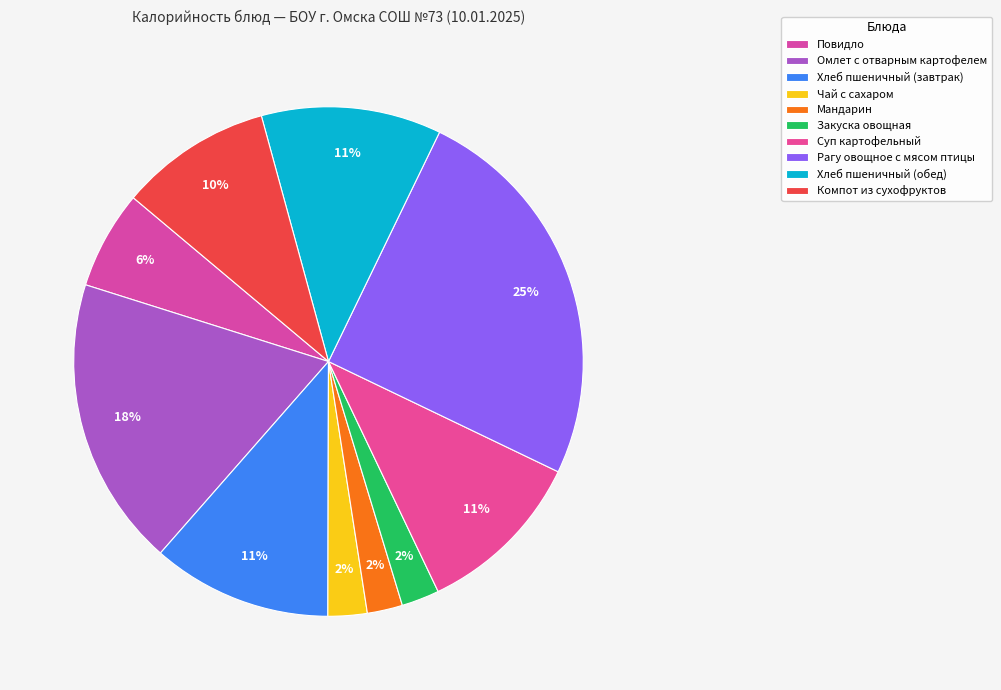

How many slices are in this pie chart?

10